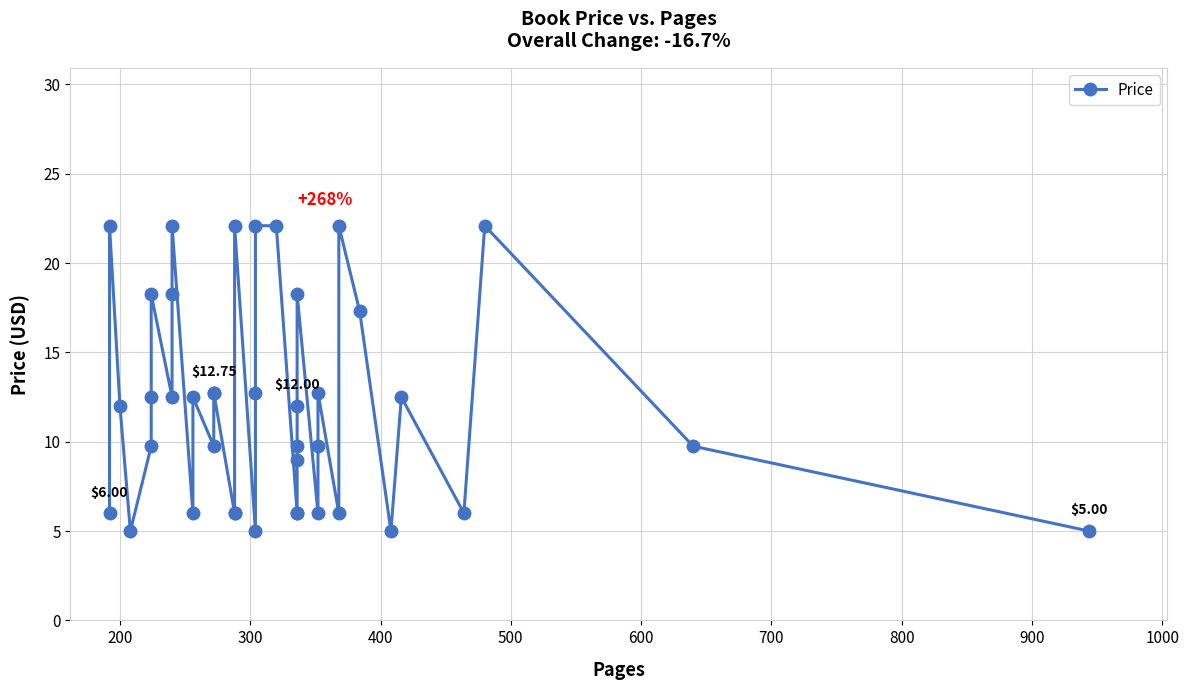

What is the smallest value displayed?

5.0